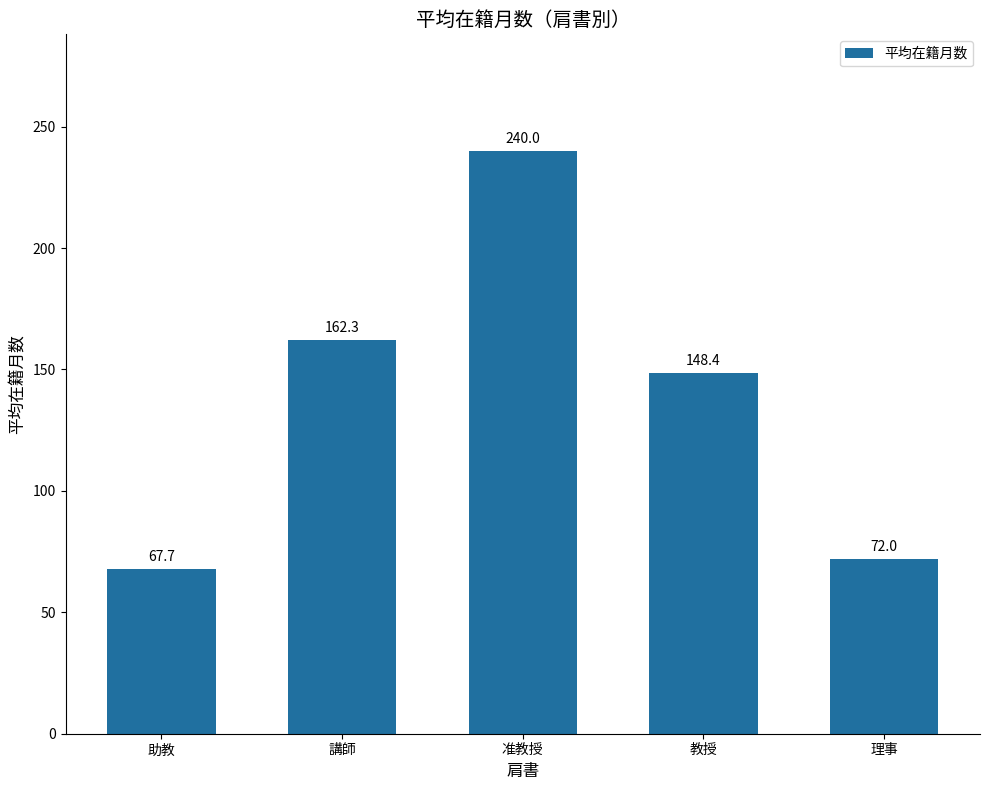

How many series are shown in this chart?

1